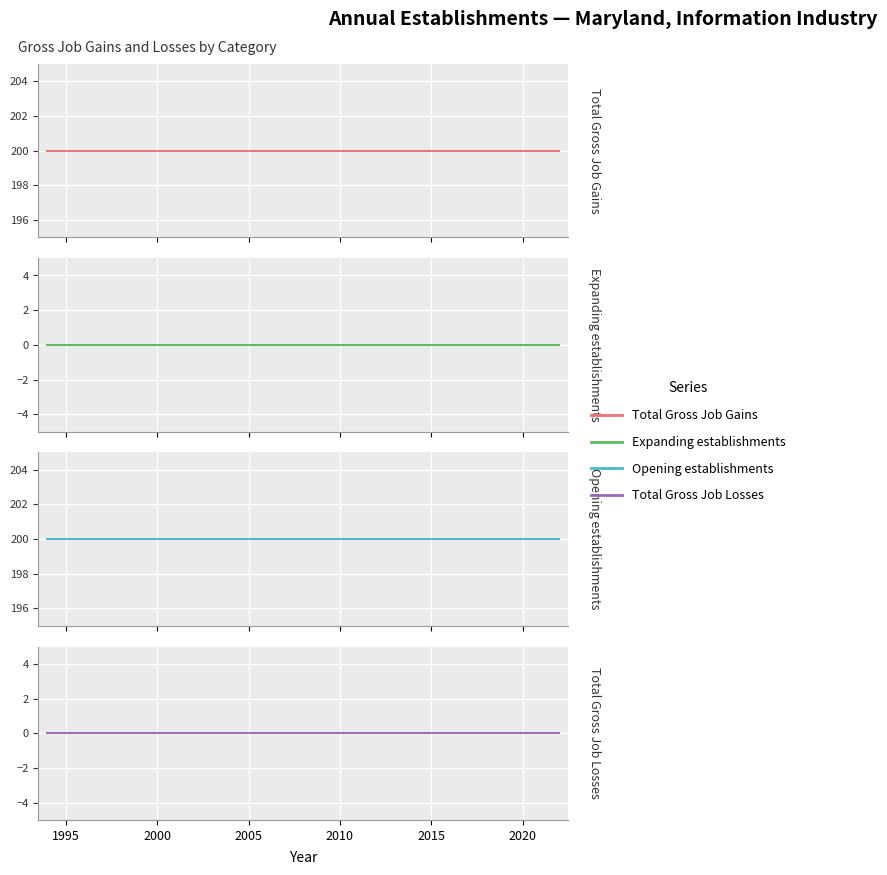

List the series in order of their peak value, highest first.

Total Gross Job Gains, Opening establishments, Expanding establishments, Total Gross Job Losses